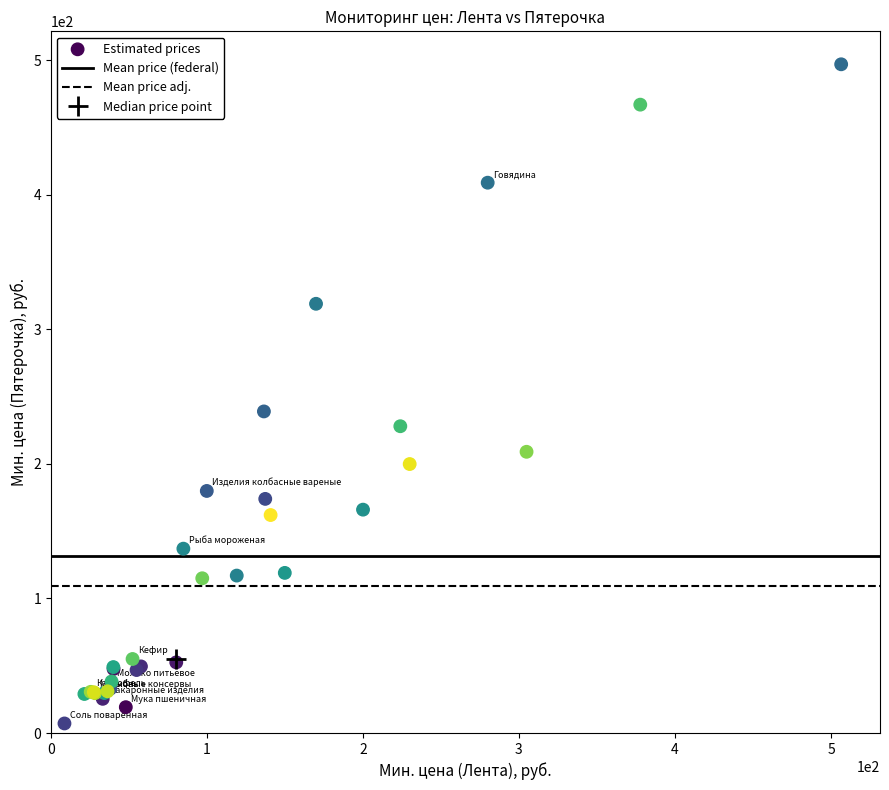

What Y value in the scatter plot is closest to 252?

239.0